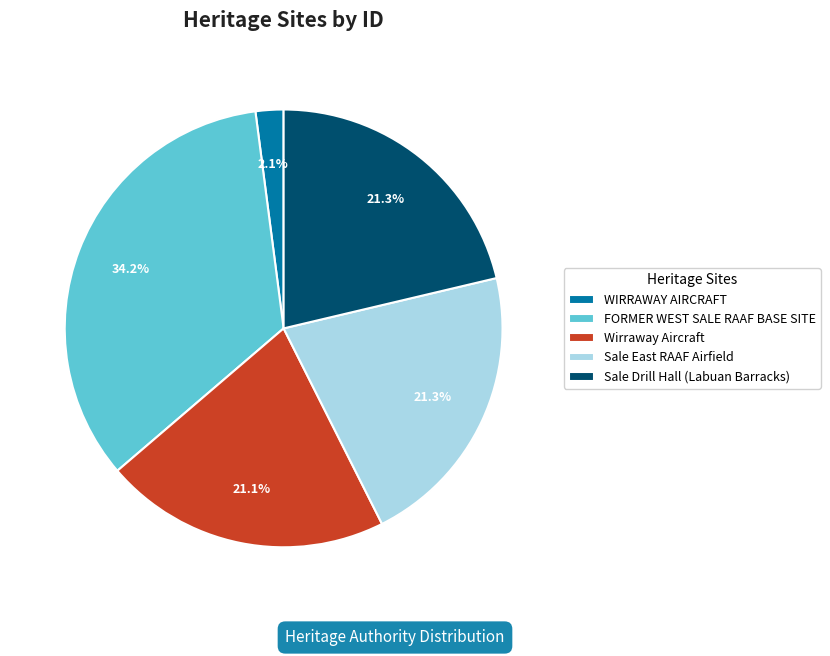

How many segments does this pie chart have?

5